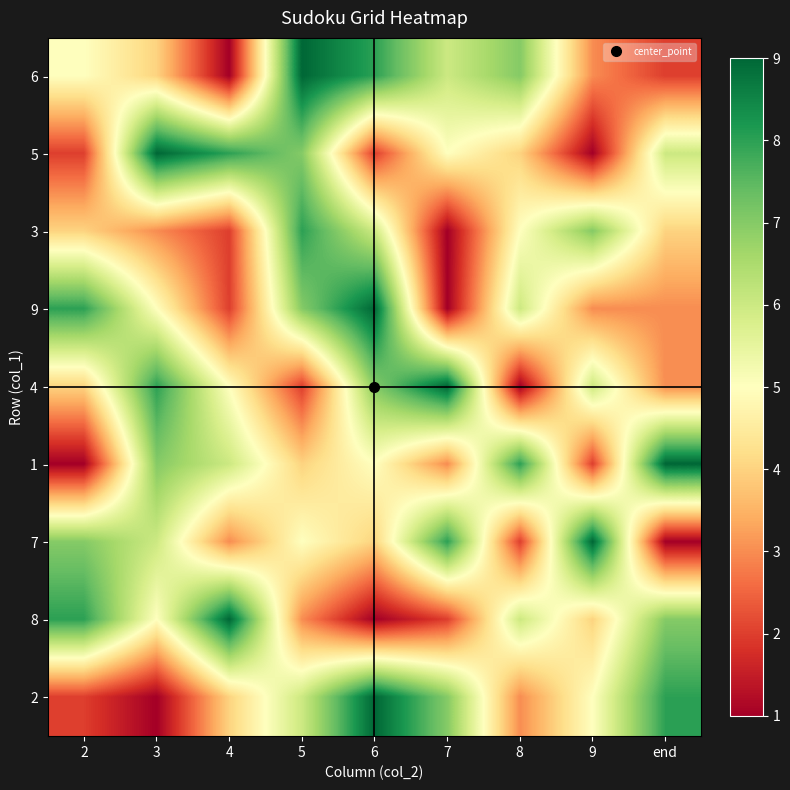

What is the total value across all series at end?

43